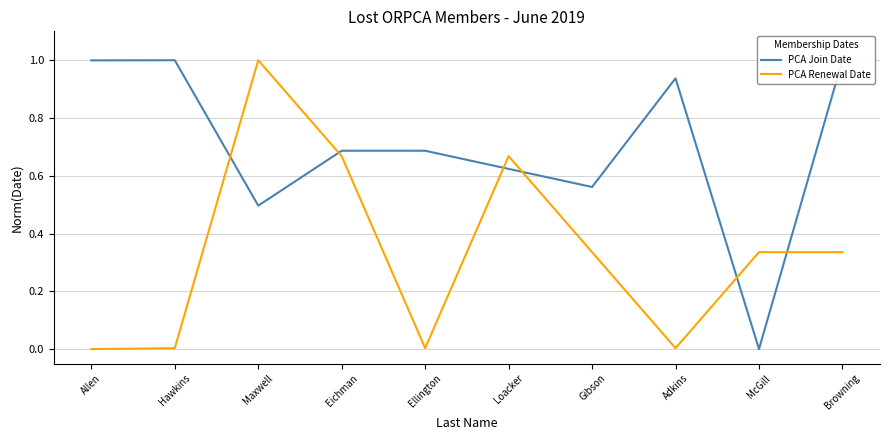

At which category is the sum across all series the highest?

Maxwell